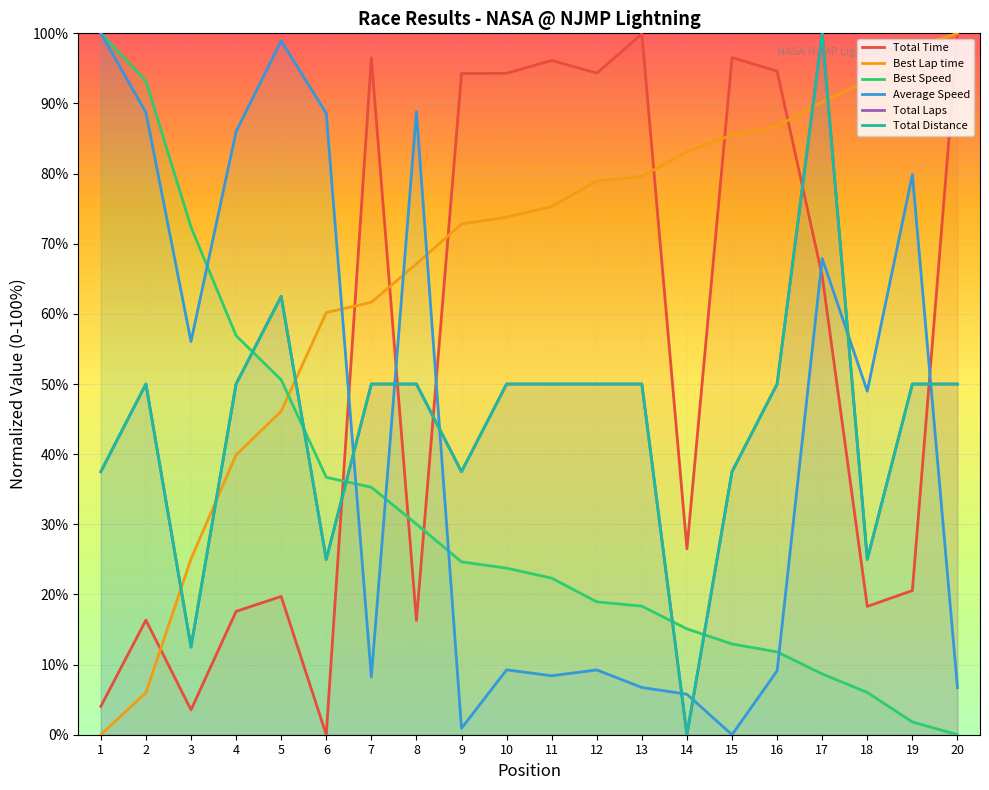

What is the difference between the highest and lowest values at 15?

96.6